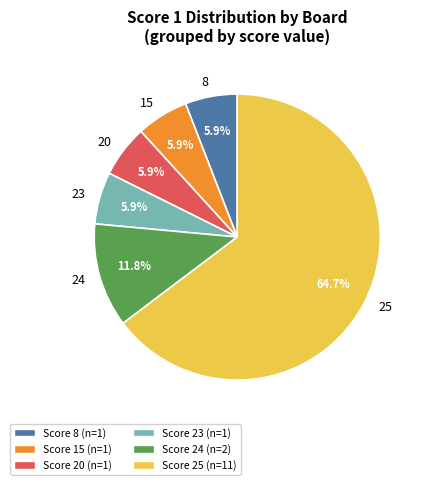

Combined, do 20 and 25 account for over 50%?

Yes